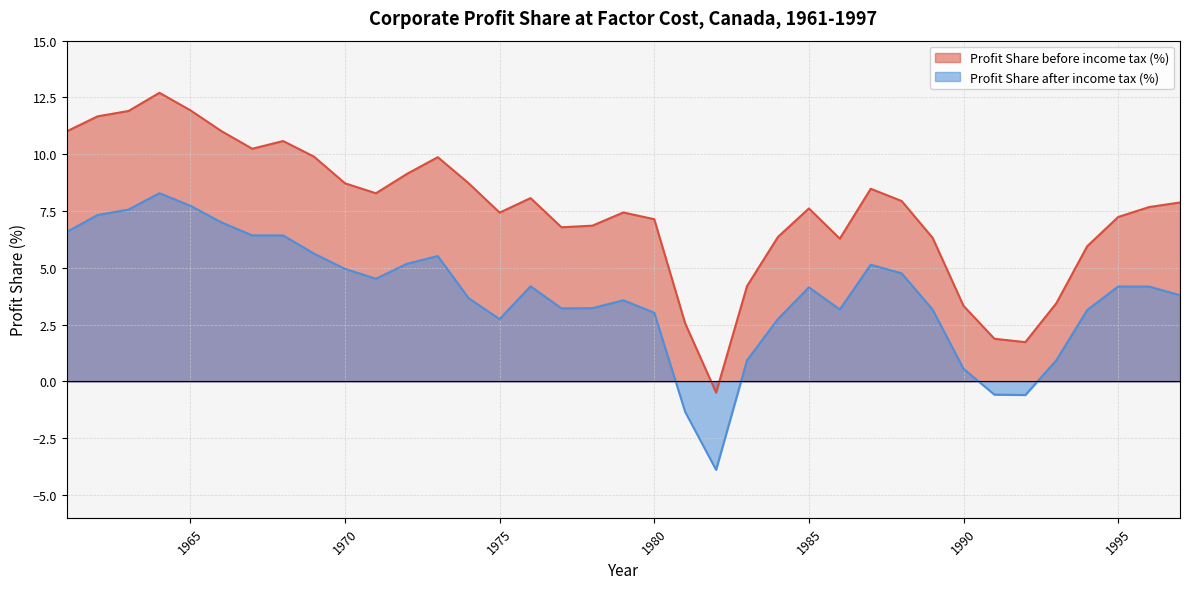

Which category has the lowest value across all series?

1982